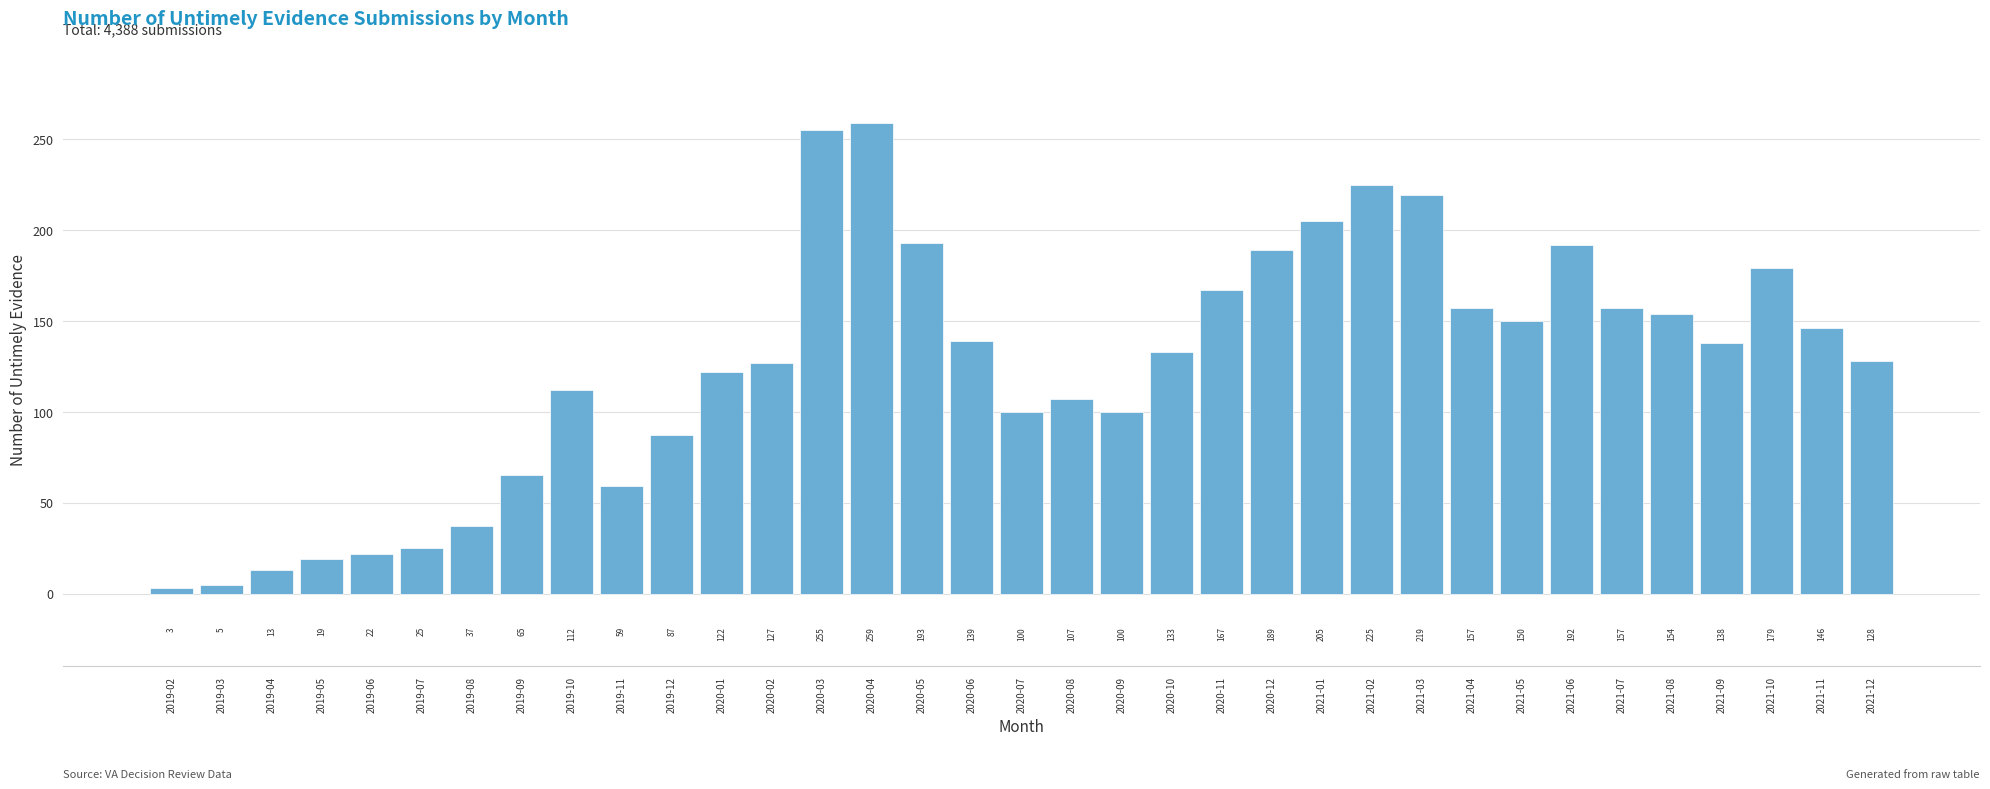

Reading right to left, transcribe all the data shown in this chart.

2021-12=128	2021-11=146	2021-10=179	2021-09=138	2021-08=154	2021-07=157	2021-06=192	2021-05=150	2021-04=157	2021-03=219	2021-02=225	2021-01=205	2020-12=189	2020-11=167	2020-10=133	2020-09=100	2020-08=107	2020-07=100	2020-06=139	2020-05=193	2020-04=259	2020-03=255	2020-02=127	2020-01=122	2019-12=87	2019-11=59	2019-10=112	2019-09=65	2019-08=37	2019-07=25	2019-06=22	2019-05=19	2019-04=13	2019-03=5	2019-02=3